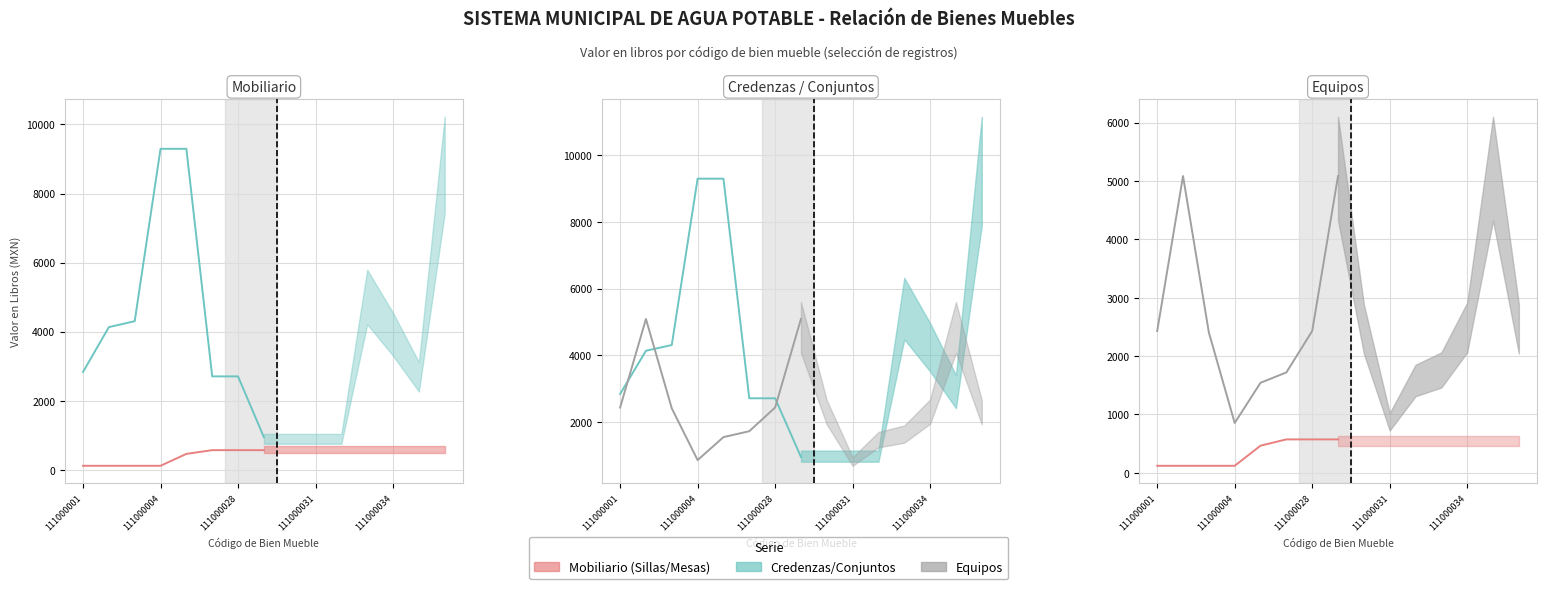

Which category has the lowest value in the Credenzas/Conjuntos series?

7